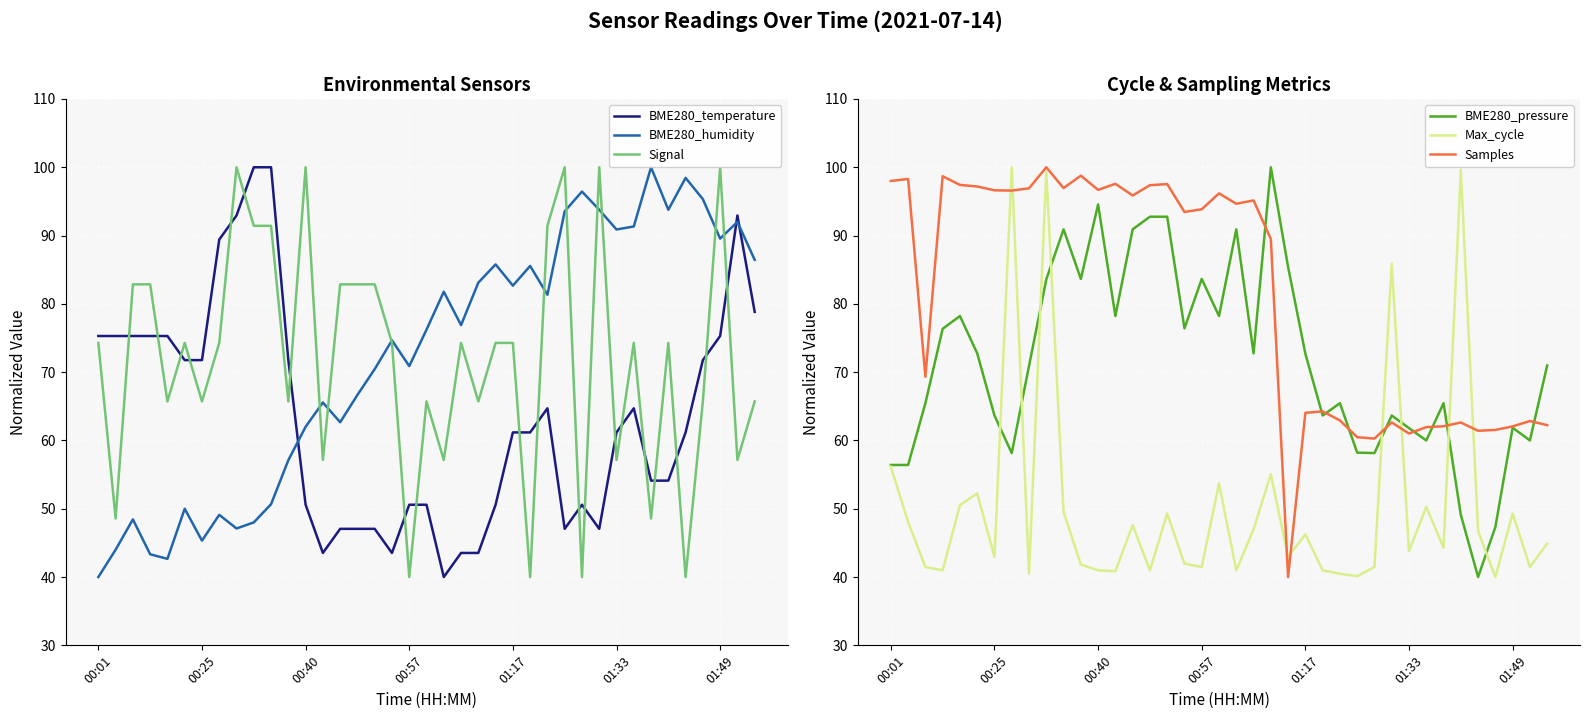

Which category has the lowest value in the BME280_humidity series?

00:01